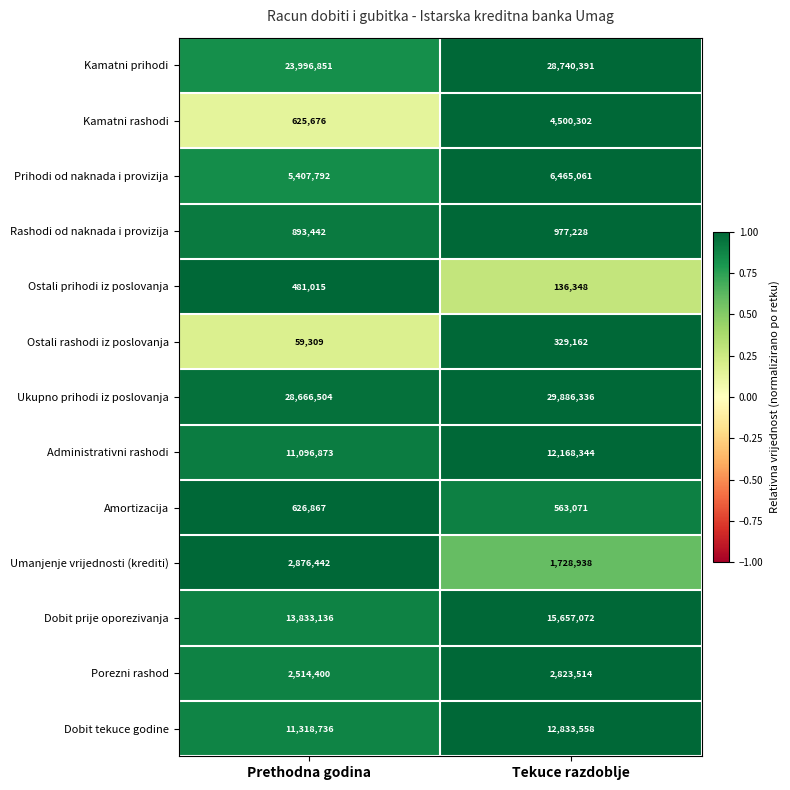

What is the spread (max minus min) of values at Tekuce razdoblje?

29749988